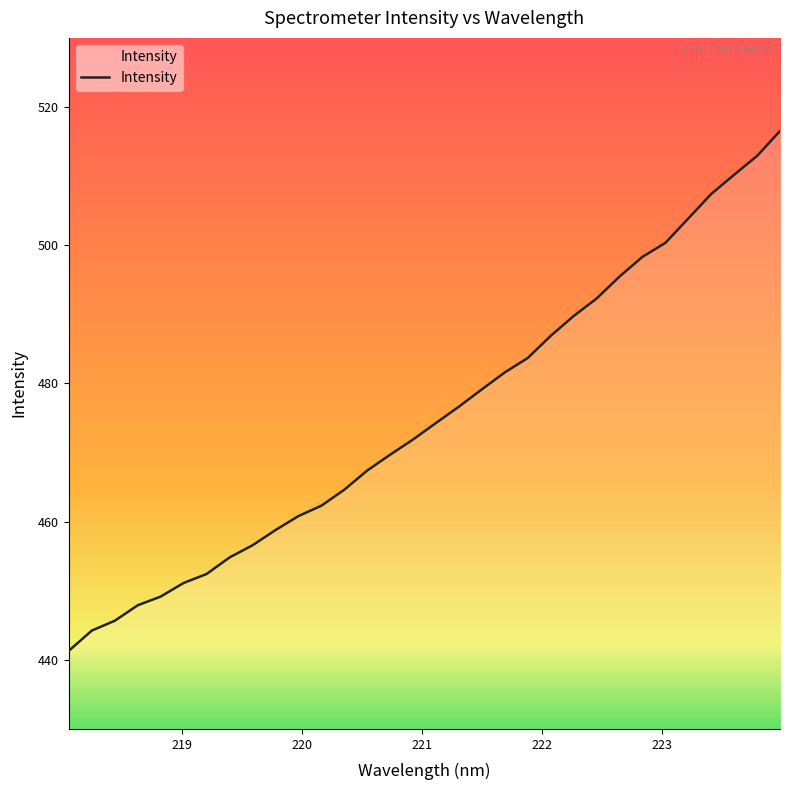

What is the smallest value displayed?

441.3